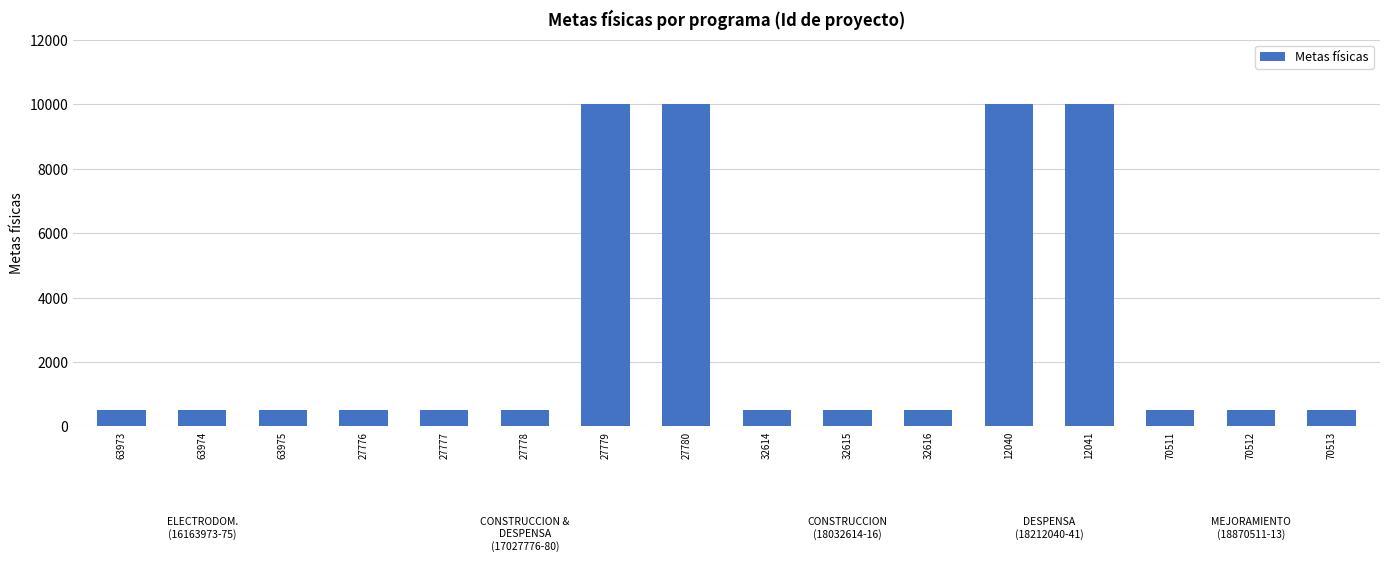

What is the difference between the second highest and minimum values?

9500